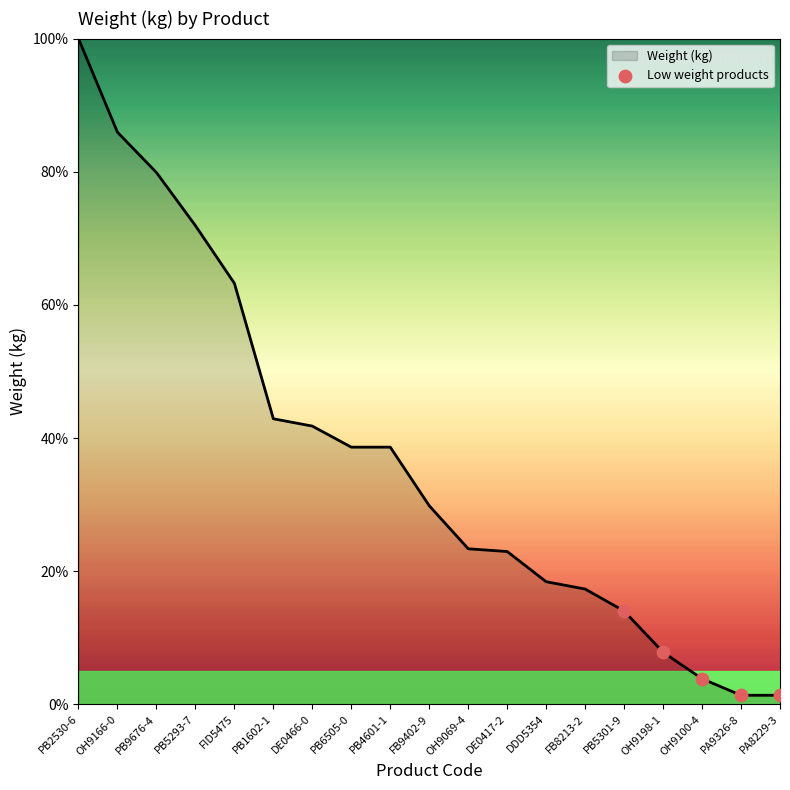

Which has a higher value, FID5475 or PB5293-7?

PB5293-7